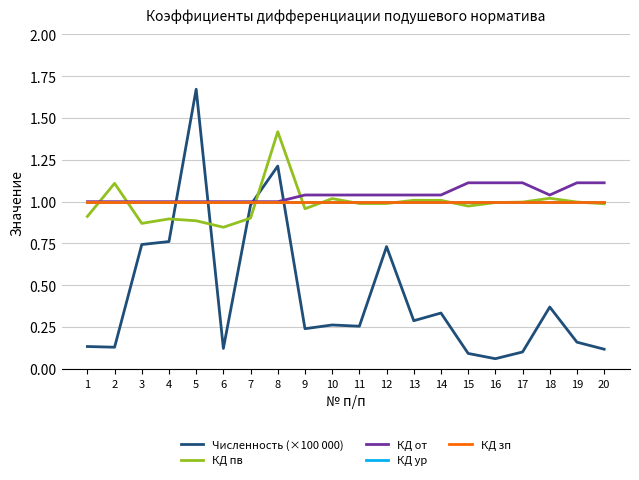

Is this an area chart (filled region under the line)?

No